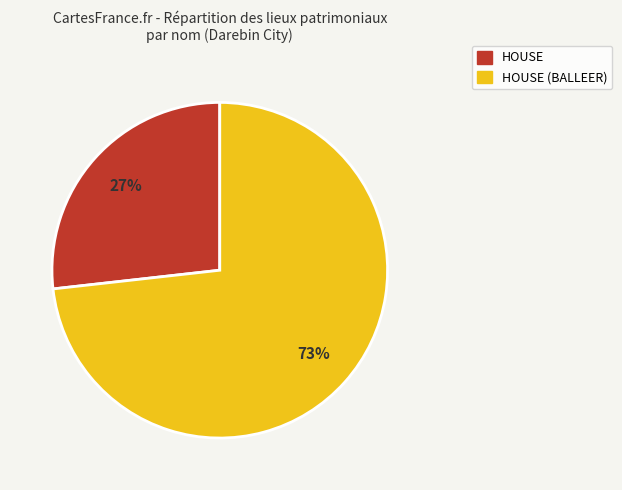

How many slices are in this pie chart?

2